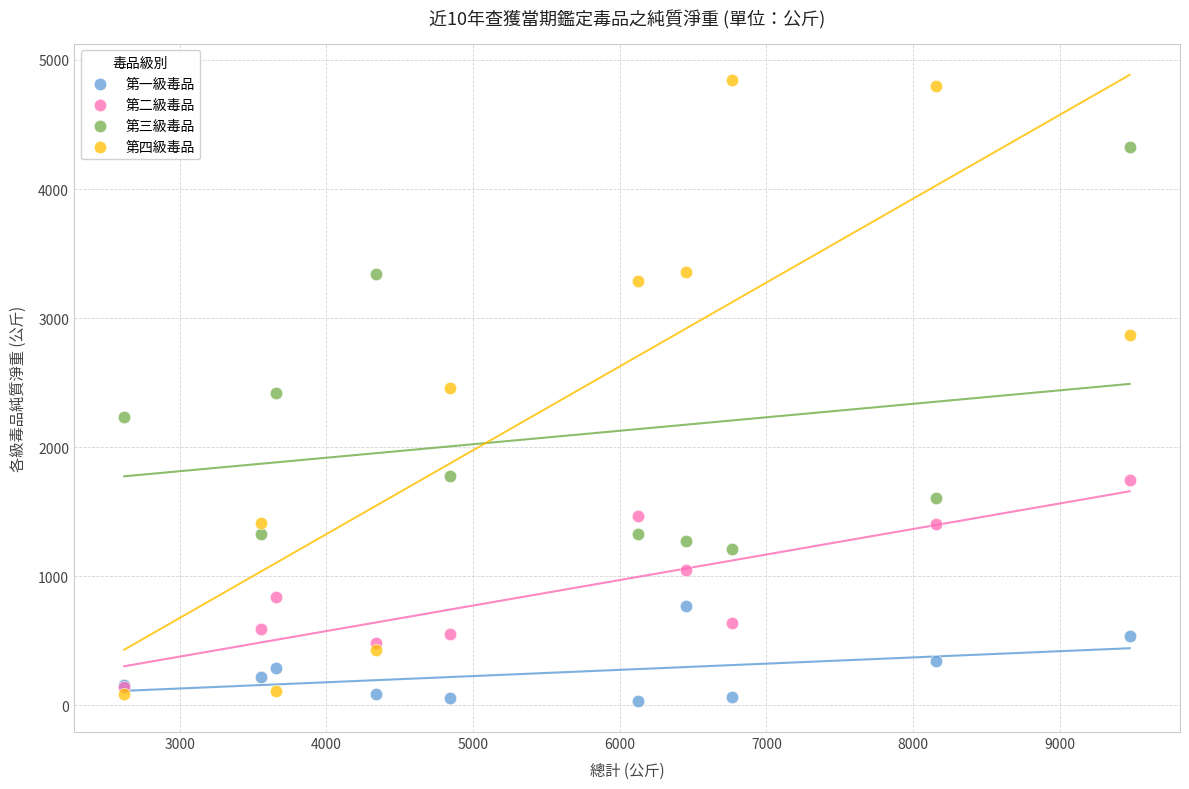

Which series reaches the maximum Y coordinate?

第四級毒品